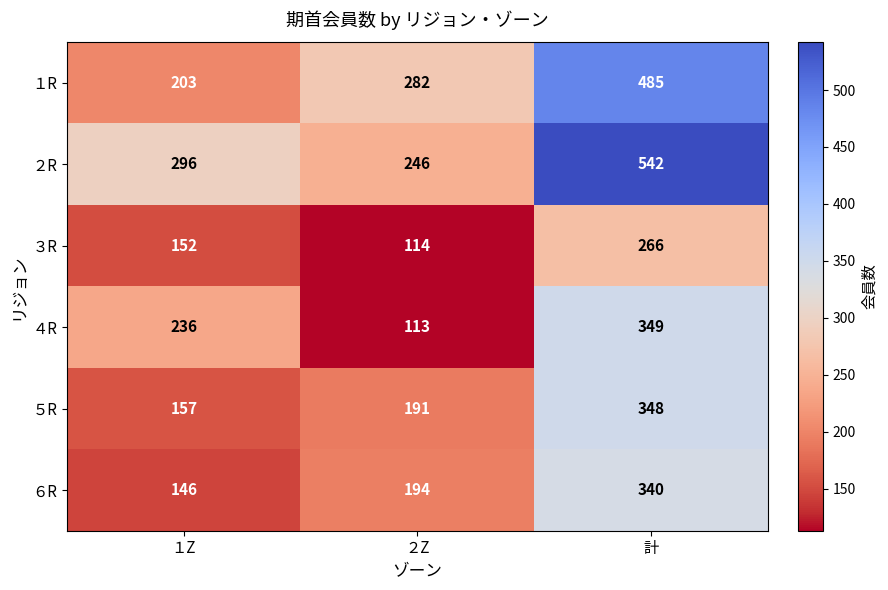

The value of ３R at １Z is 52. True or false?

False